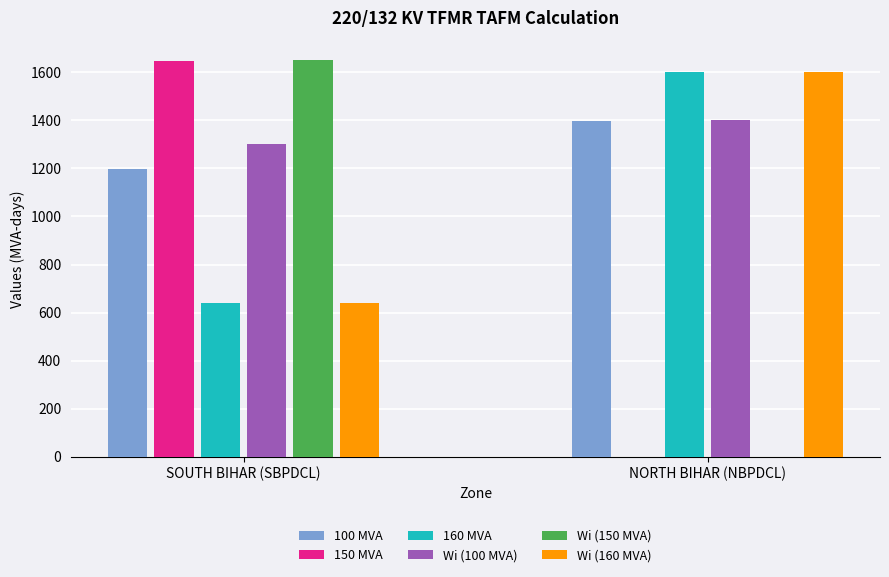

Which category has the highest value across all series?

SOUTH BIHAR (SBPDCL)